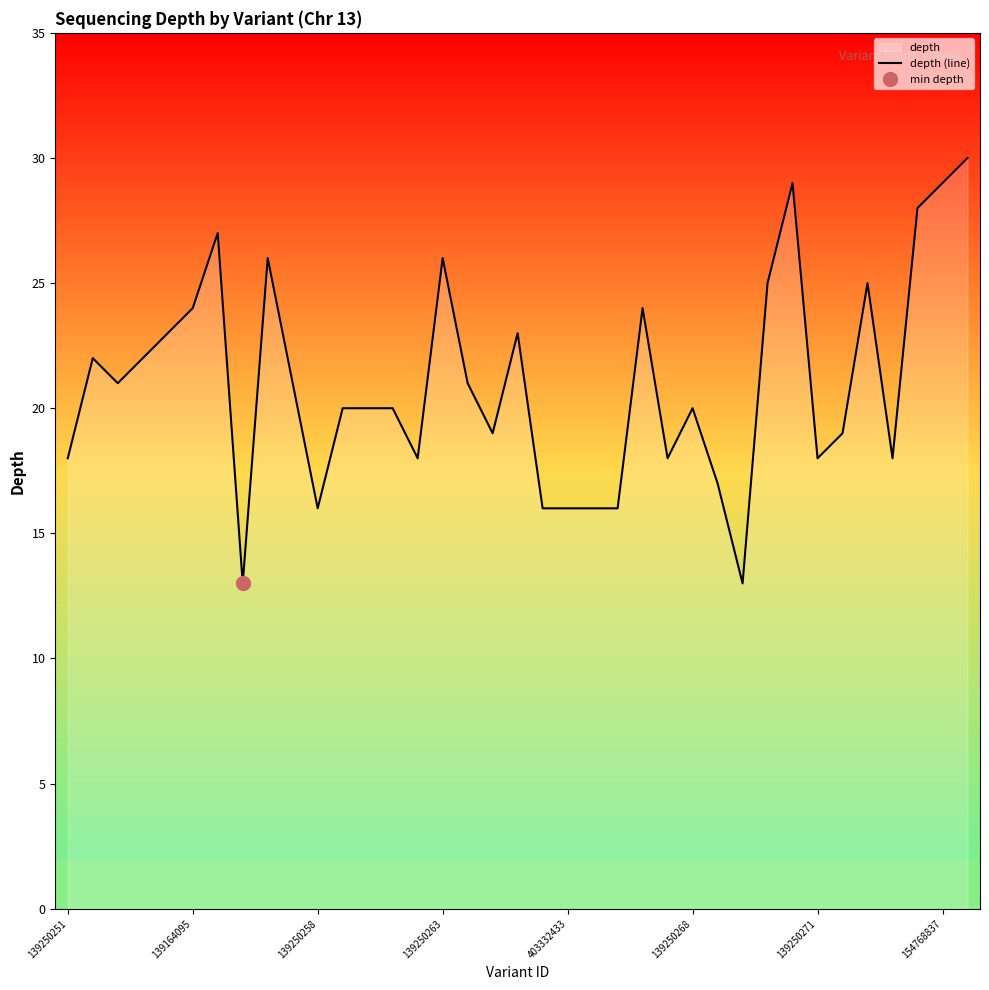

Is it true that depth (line) equals 24 at 139164095?

True